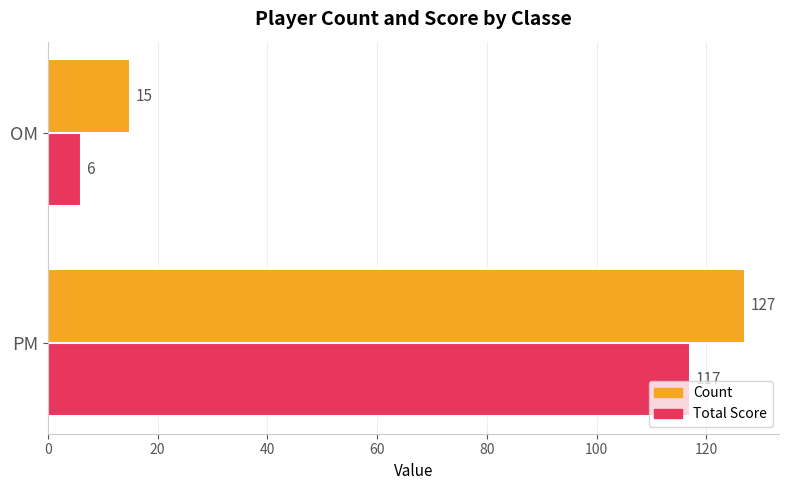

What are all the series names shown in the legend?

Count, Total Score